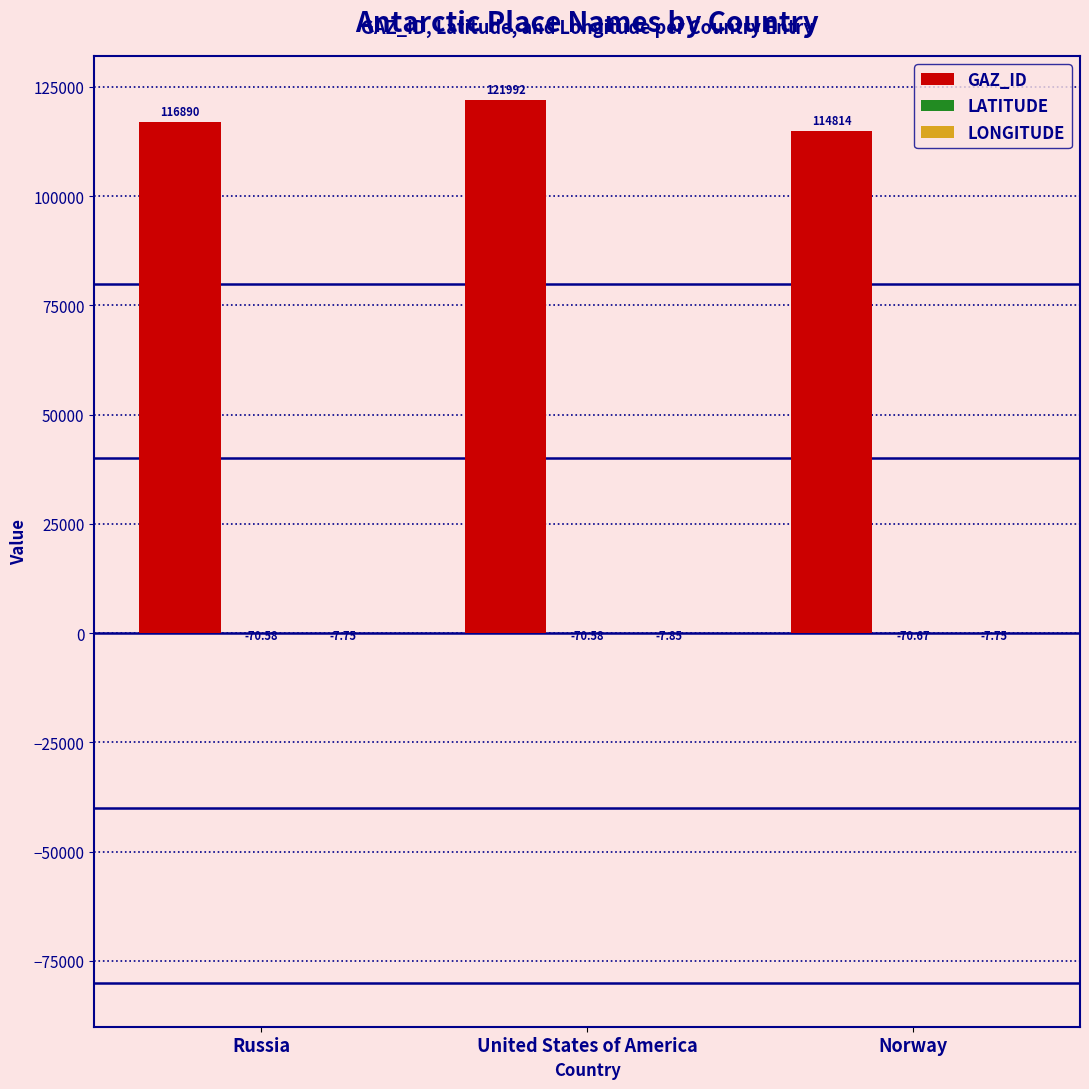

How many groups of bars are there?

3